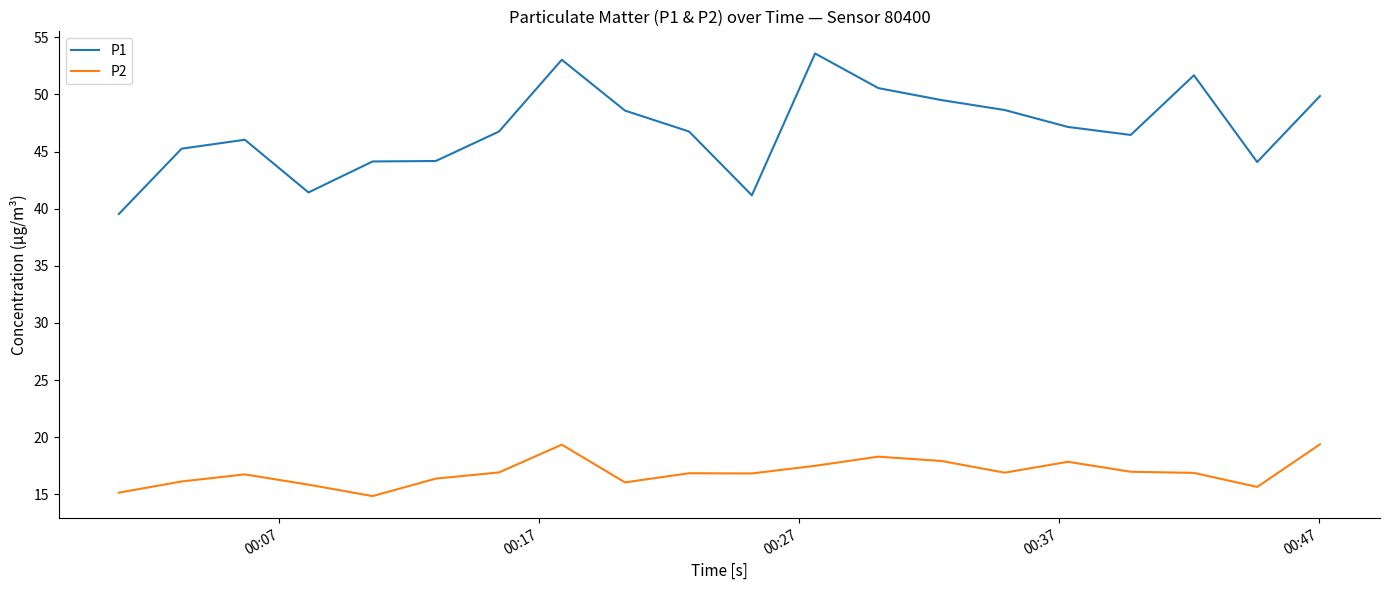

List the series in order of their peak value, highest first.

P1, P2